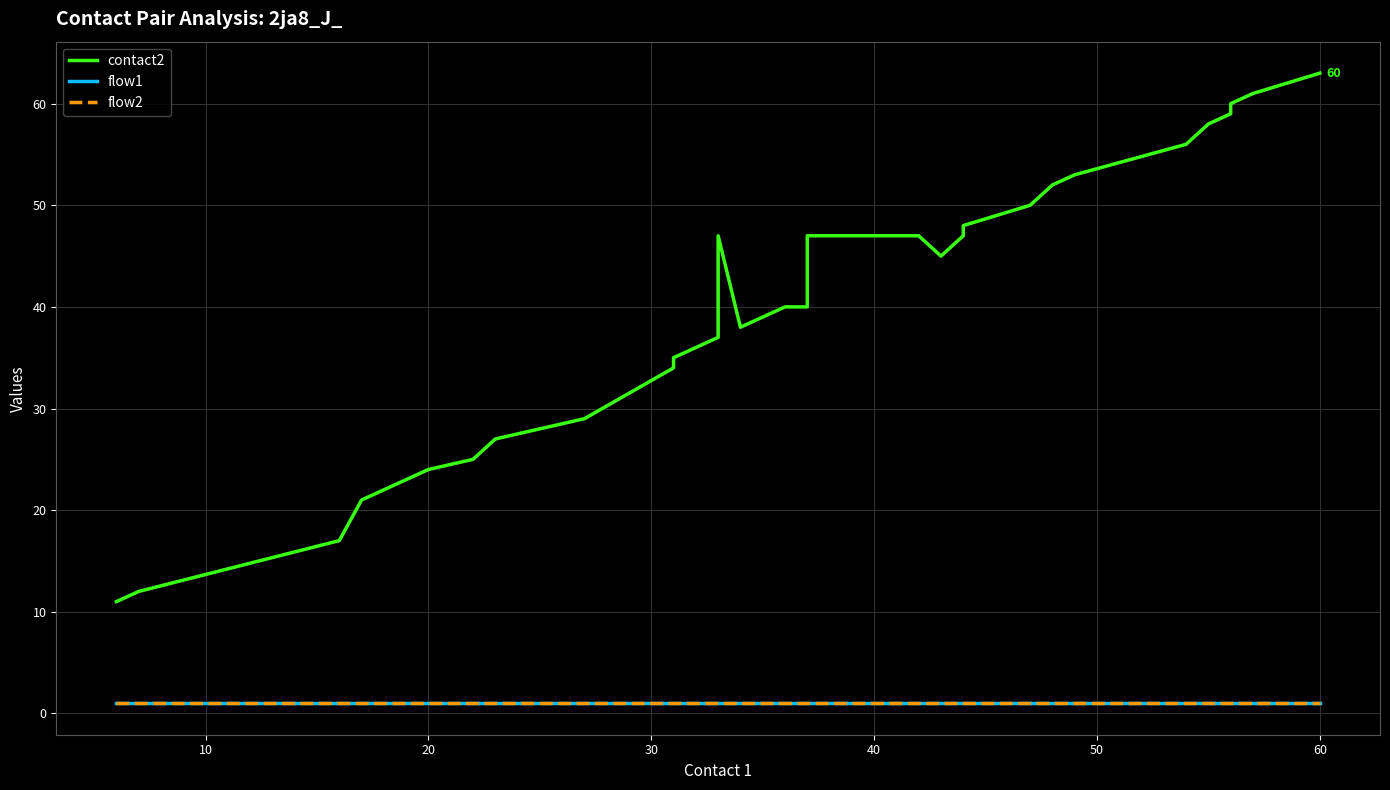

At how many categories does at least one series exceed 8?

33